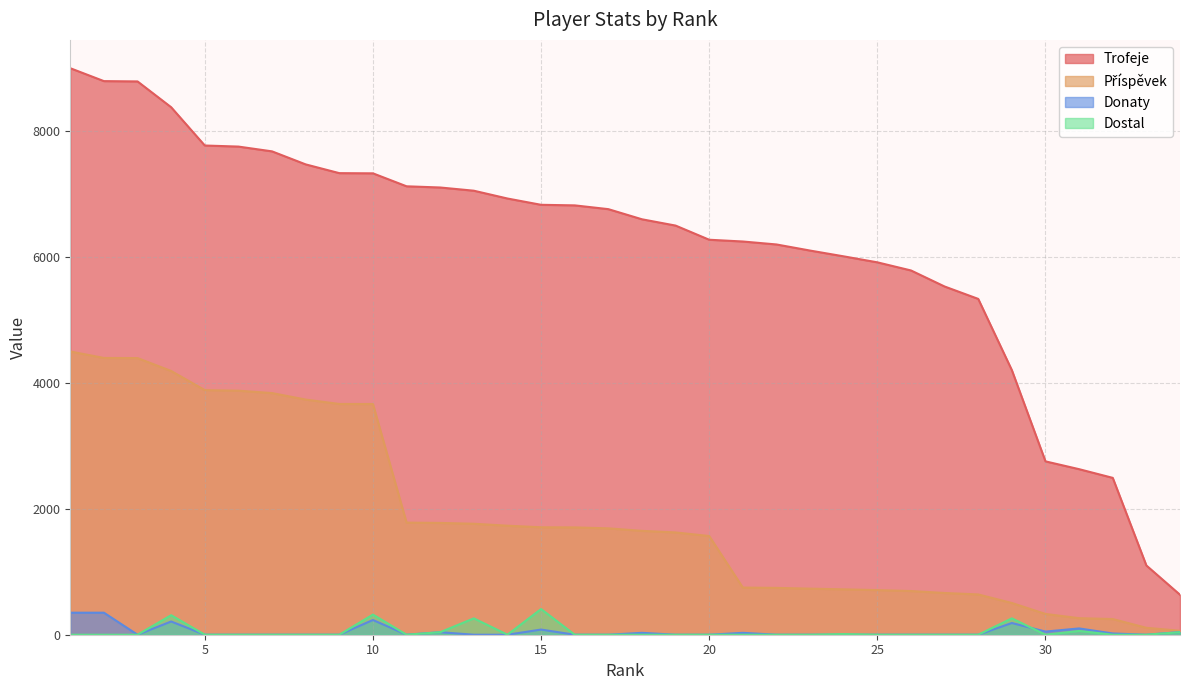

The Trofeje series shows 10101 at 25. True or false?

False